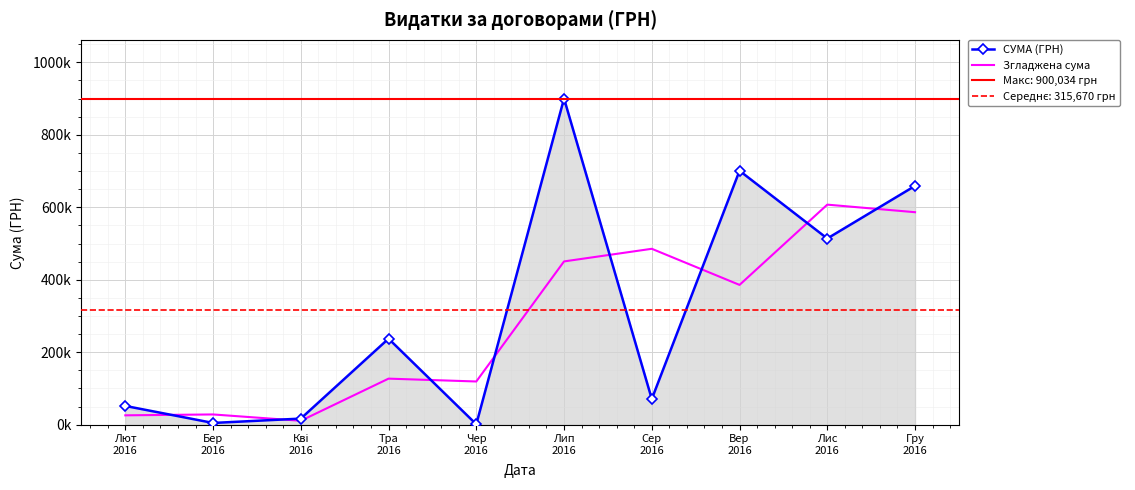

After their last crossing, which series has the higher values: СУМА (ГРН) or Згладжена сума?

СУМА (ГРН)